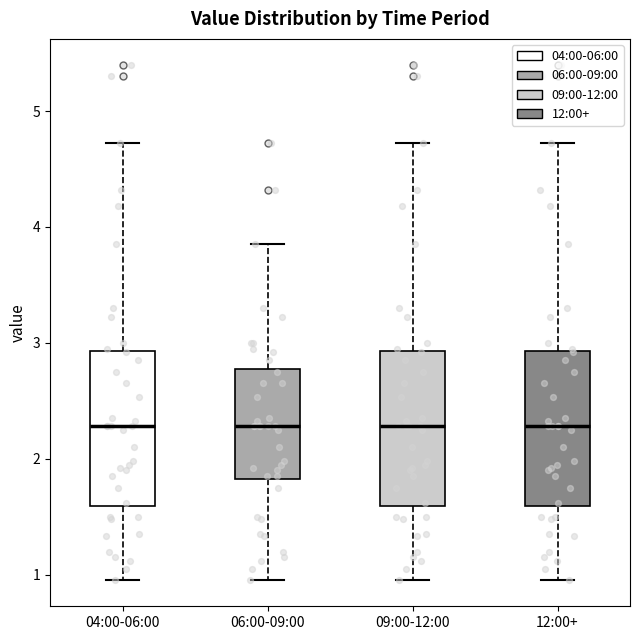

Reading left to right, transcribe this box plot: for each box, give where its median line is, the range the box spans, and where its two whiskers end, as read against the y-axis. The values are not printed on the chart, so give them approximately, as read against the axis.

04:00-06:00: median 2.3, box 1.6 to 2.9, whiskers 1.0 to 4.7
06:00-09:00: median 2.3, box 1.8 to 2.8, whiskers 1.0 to 3.9
09:00-12:00: median 2.3, box 1.6 to 2.9, whiskers 1.0 to 4.7
12:00+: median 2.3, box 1.6 to 2.9, whiskers 1.0 to 4.7